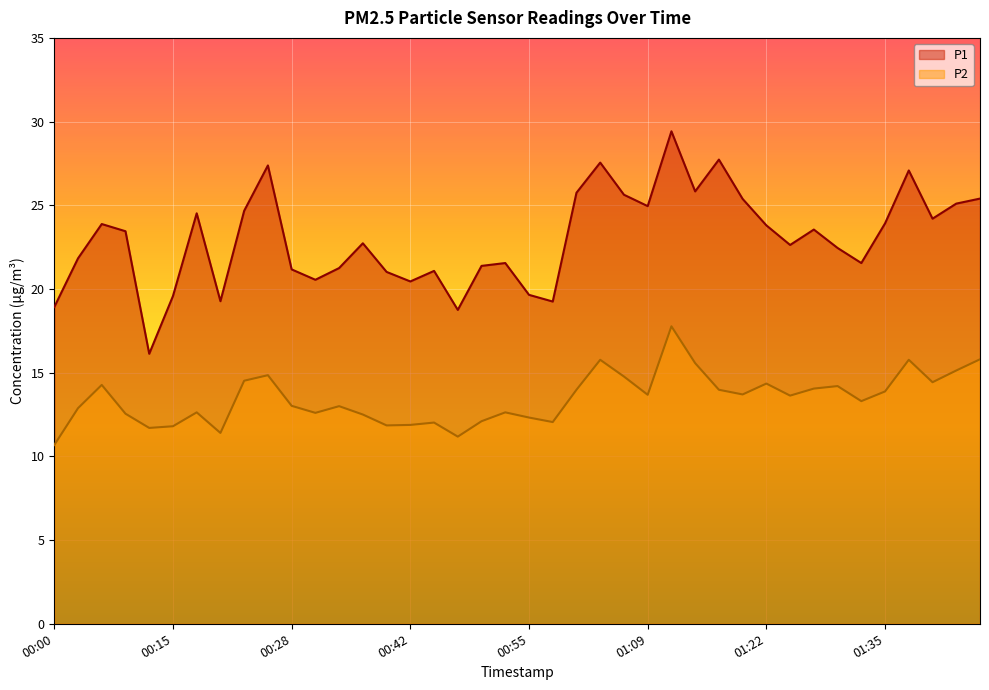

At which category is the sum across all series the highest?

01:11